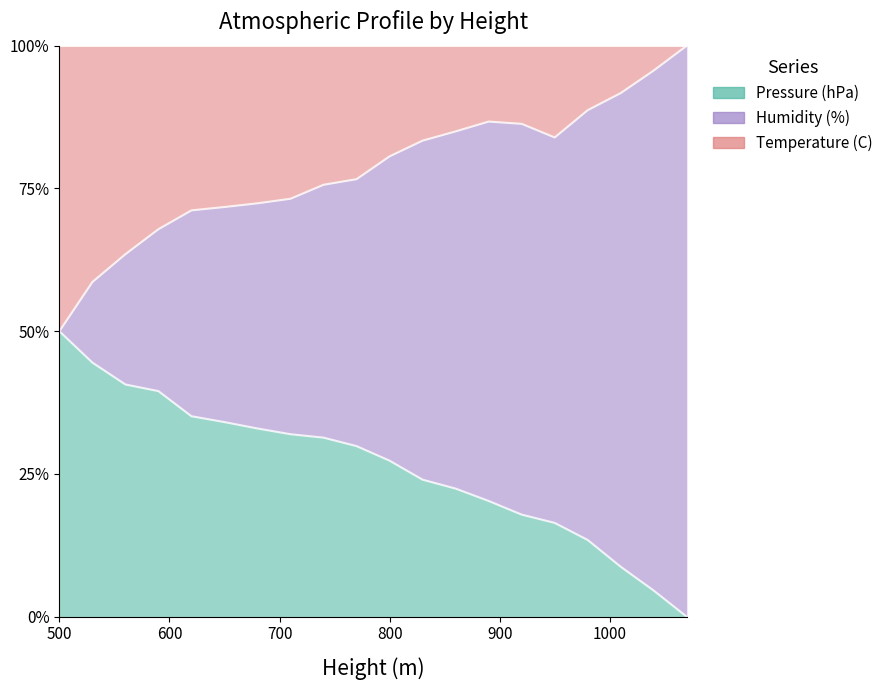

Which series changed the most between 710 and 980?

Pressure (hPa)